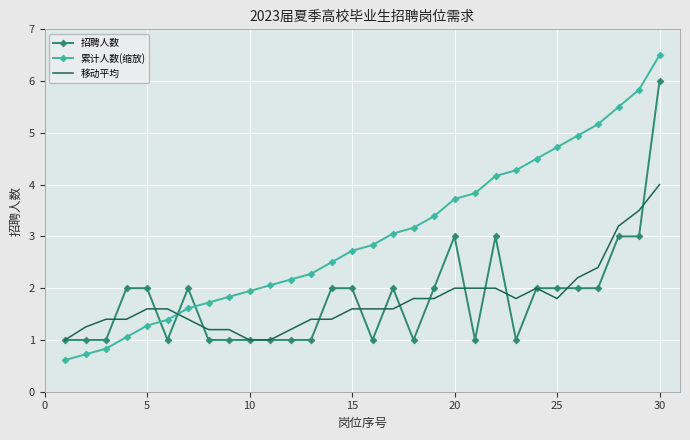

What is the smallest value displayed?

0.6